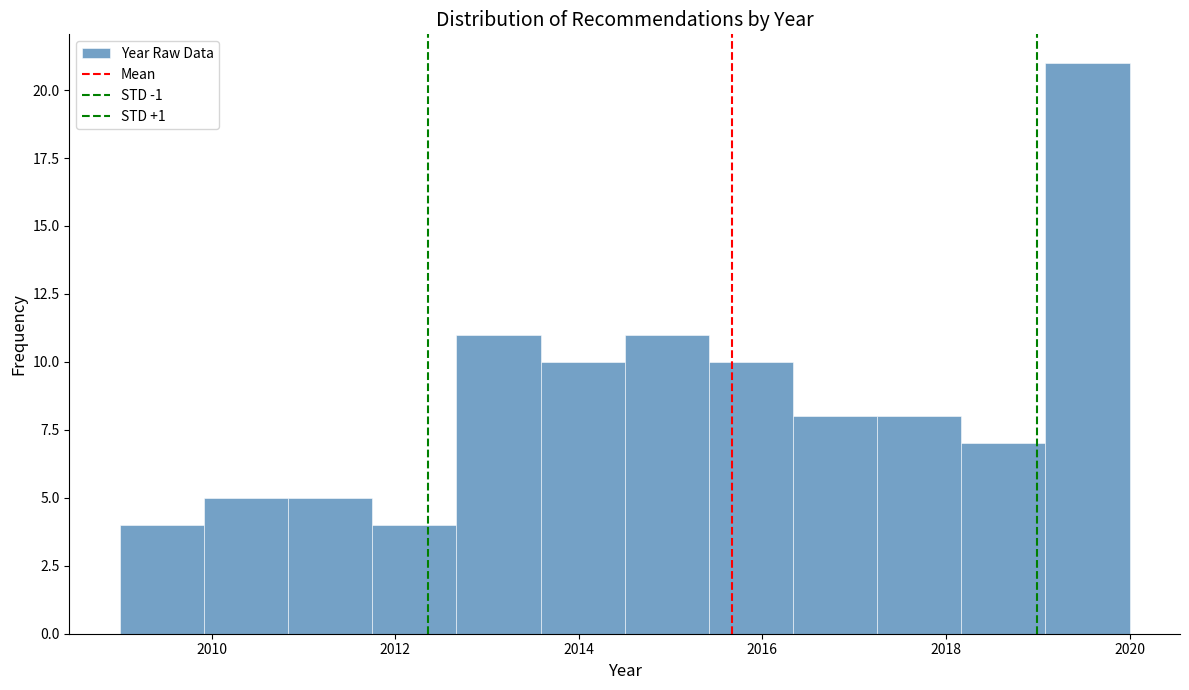

Reading left to right, transcribe this chart: for each bar, give the range it covers on the x-axis and its height. Neither the bar edges nor the heights are printed on the chart, so give them approximately, as read against the axes.

2009.0 to 2010.0: 4
2010.0 to 2010.8: 5
2010.8 to 2011.8: 5
2011.8 to 2012.6: 4
2012.6 to 2013.6: 11
2013.6 to 2014.6: 10
2014.6 to 2015.4: 11
2015.4 to 2016.4: 10
2016.4 to 2017.2: 8
2017.2 to 2018.2: 8
2018.2 to 2019.0: 7
2019.0 to 2020.0: 21